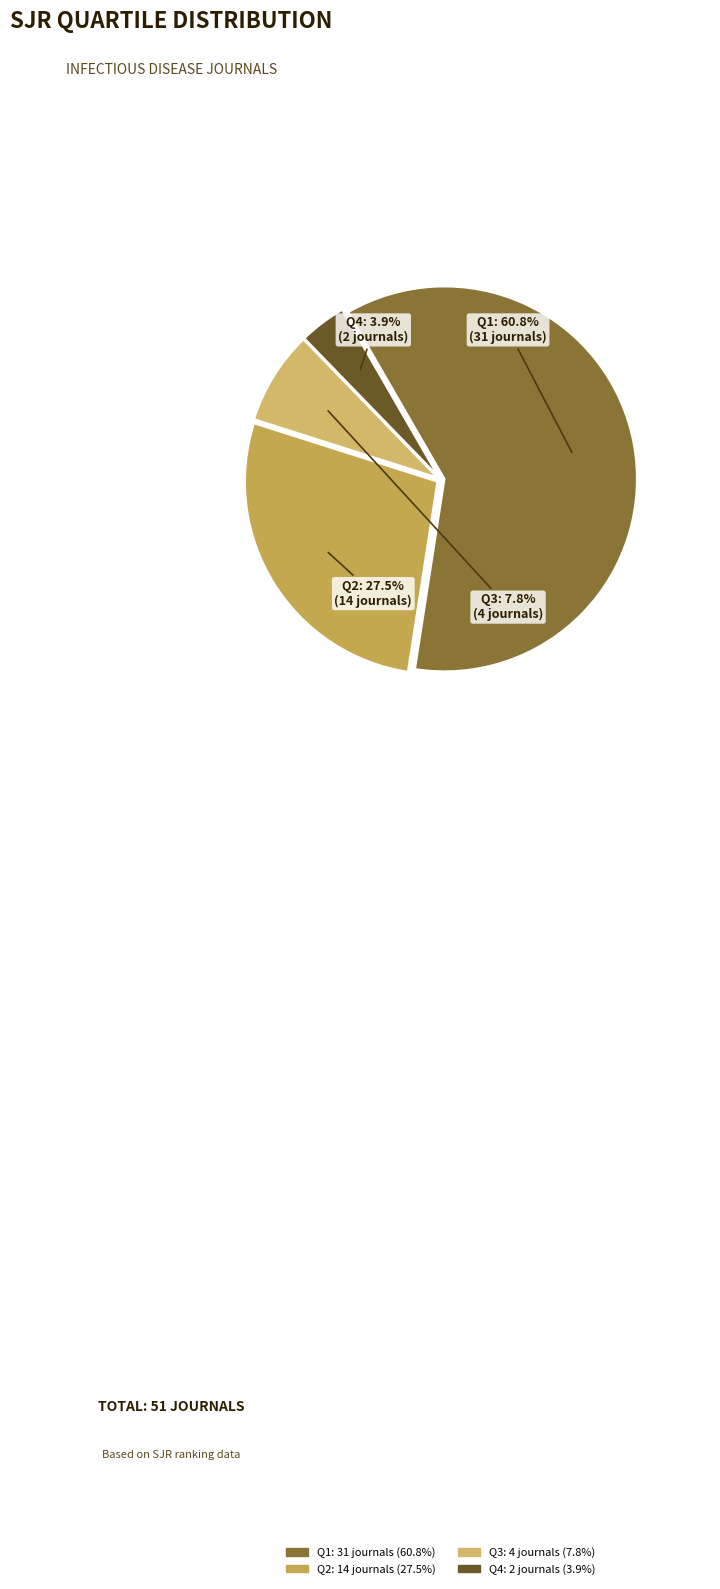

True or false: Q1 accounts for 61% of the total.

True